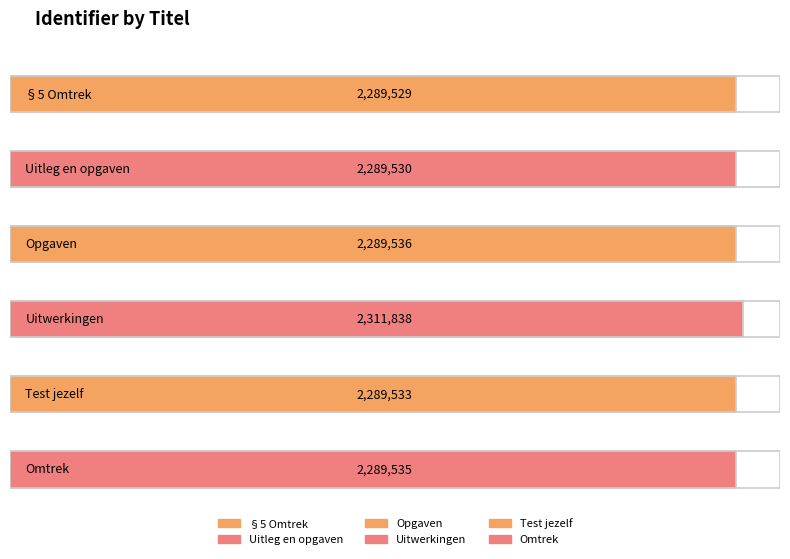

List the labels in order of value, largest first.

Uitwerkingen, Opgaven, Omtrek, Test jezelf, Uitleg en opgaven, §5 Omtrek